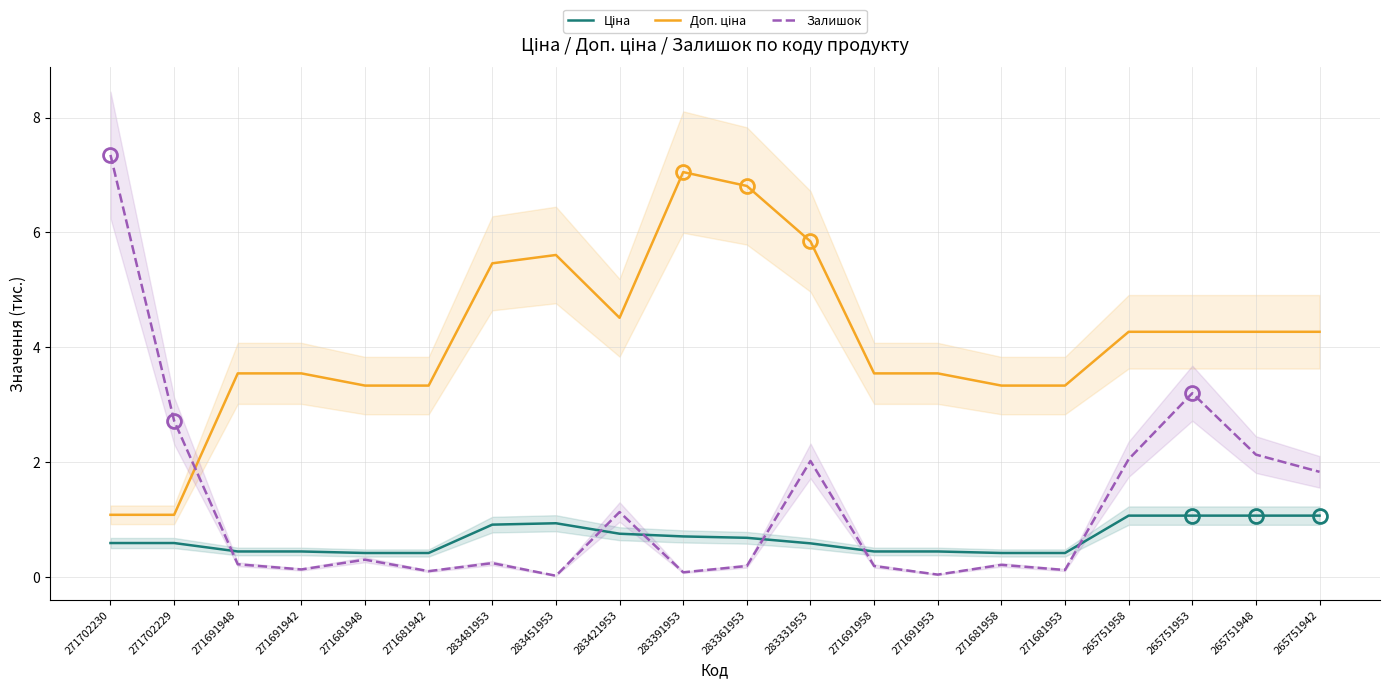

Is the value of Доп. ціна at 271691958 greater than the value of Ціна at 283331953?

Yes